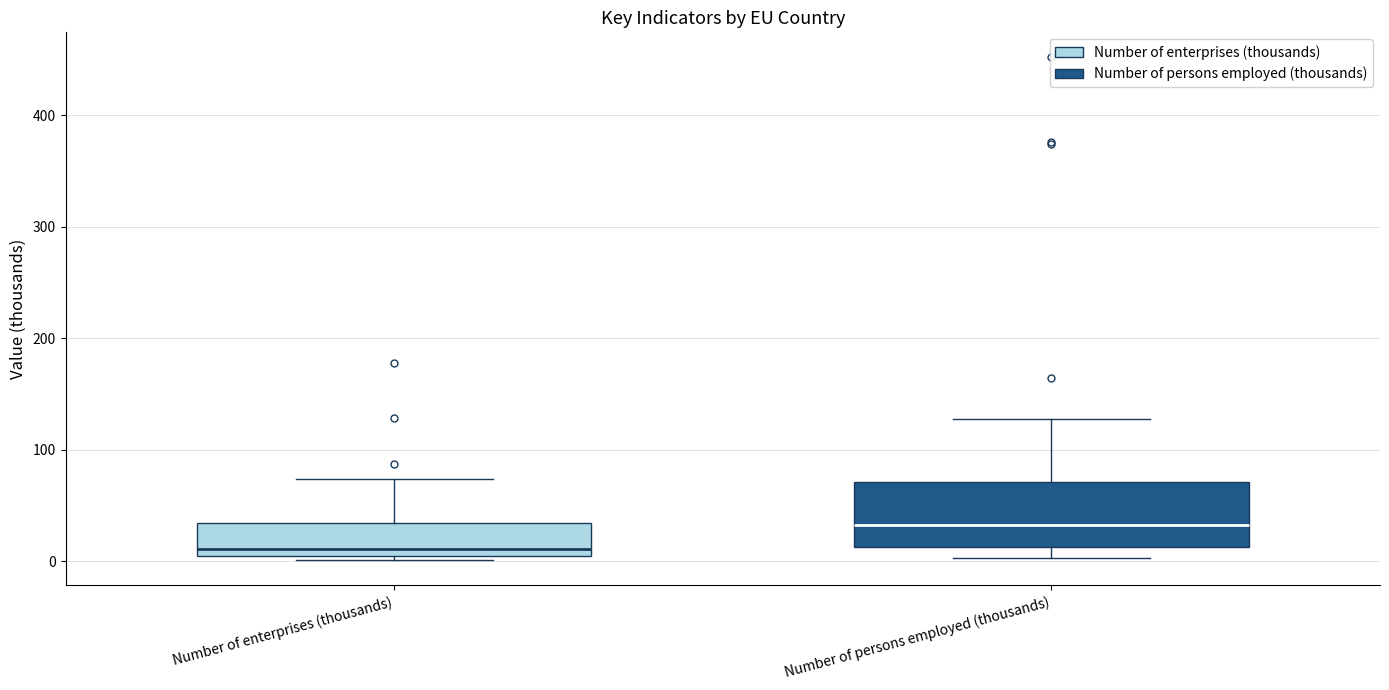

Reading left to right, read every box against the y-axis: the position of its median line, the range the box covers, and the ends of its whiskers. The values are not printed on the chart, so give them approximately, as read against the axis.

Number of enterprises (thousands): median 10, box 0 to 30, whiskers 0 (just below the box's lower edge) to 70
Number of persons employed (thousands): median 30, box 10 to 70, whiskers 0 to 130